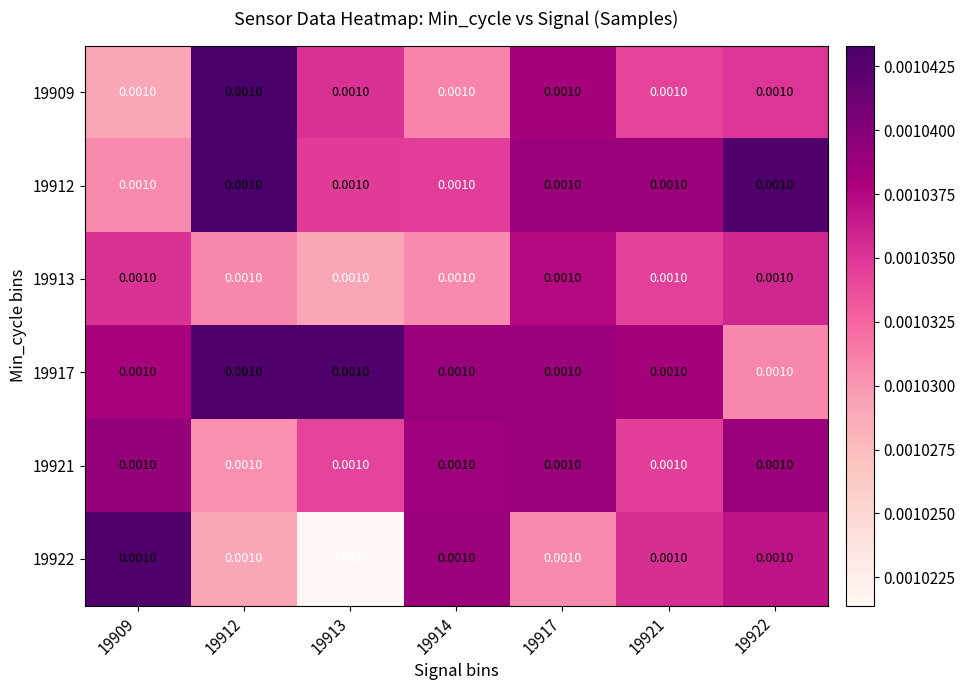

At how many categories does at least one series exceed 0?

7